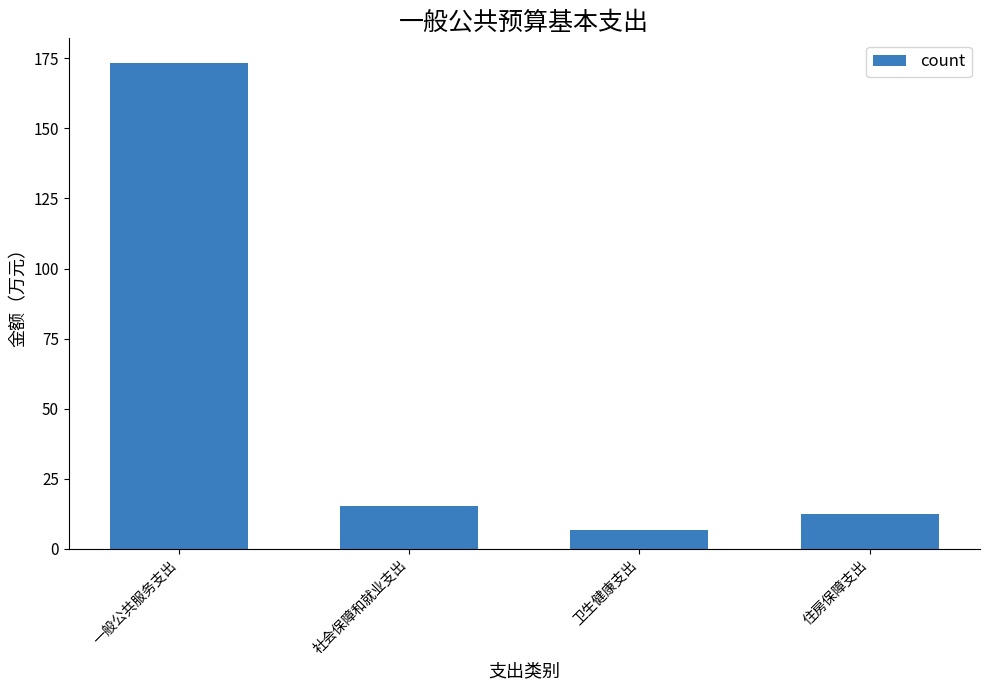

Approximately how many times larger is the value at 社会保障和就业支出 compared to 卫生健康支出?

2.4